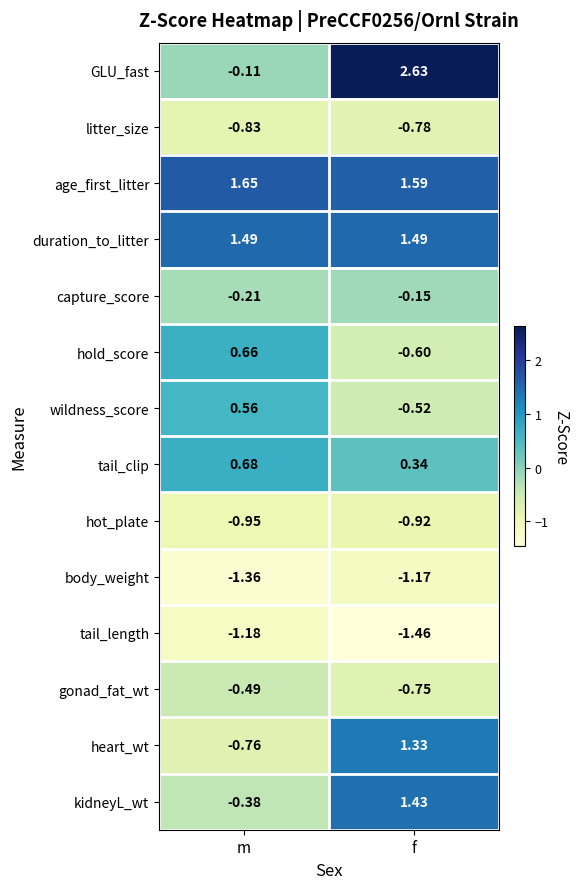

List the labels in order of hot_plate value, smallest first.

m, f